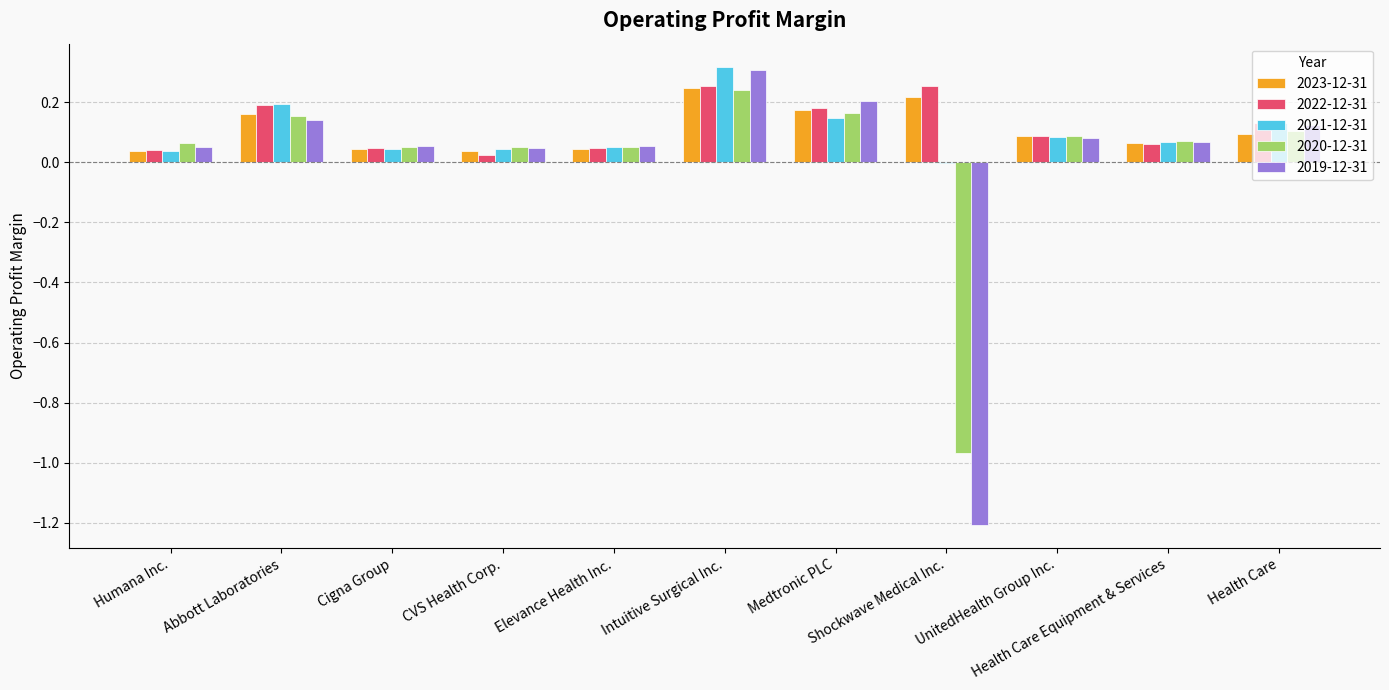

What is the sum of the 2019-12-31 values at Medtronic PLC and Humana Inc.?

0.3